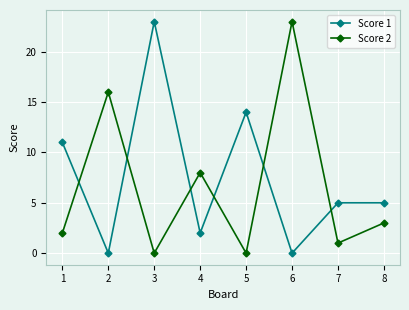

How many intersections are there between Score 1 and Score 2?

6